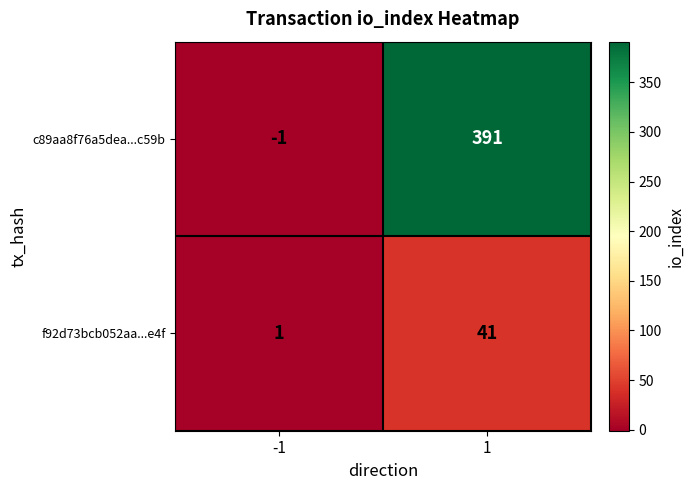

Rank the series by their maximum value, from lowest to highest.

f92d73bcb052aa...e4f, c89aa8f76a5dea...c59b